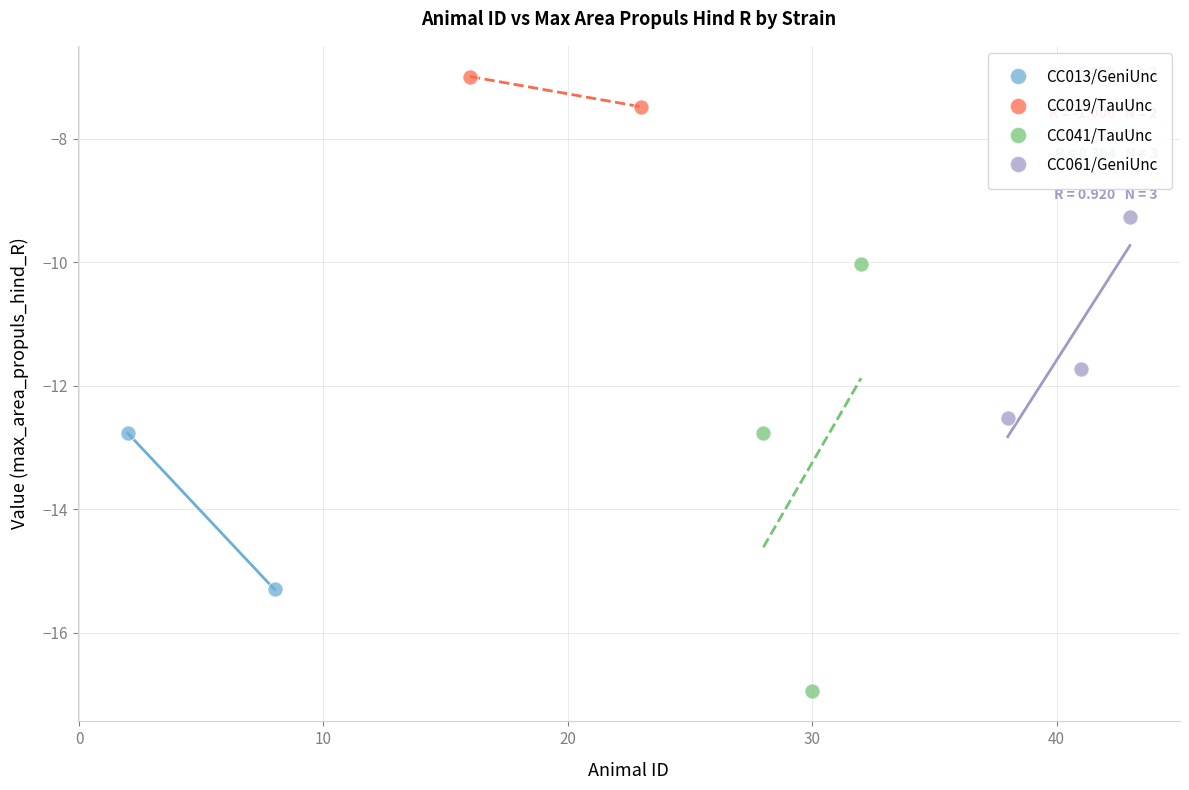

What are all the series names shown in the legend?

CC013/GeniUnc, CC019/TauUnc, CC041/TauUnc, CC061/GeniUnc